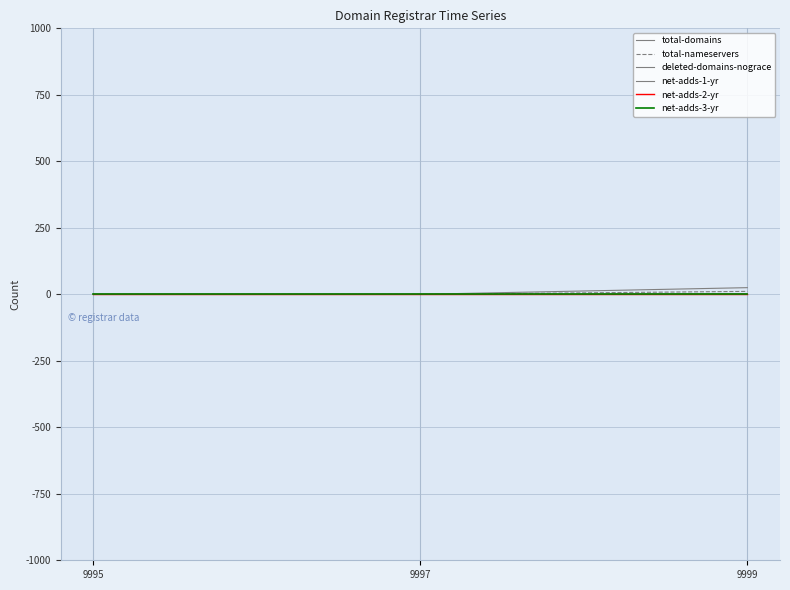

At which label does net-adds-2-yr reach its minimum?

9995